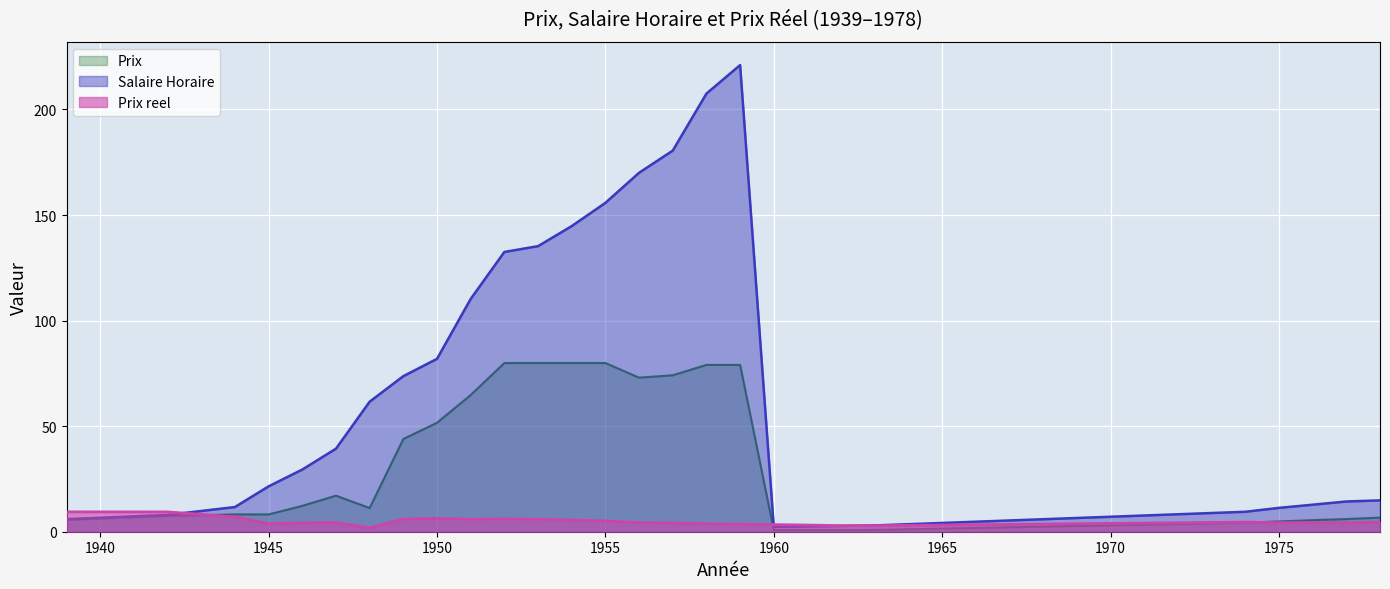

List the labels in order of Salaire Horaire value, smallest first.

1960, 1961, 1962, 1963, 1939, 1942, 1974, 1975, 1944, 1976, 1977, 1978, 1945, 1946, 1947, 1948, 1949, 1950, 1951, 1952, 1953, 1954, 1955, 1956, 1957, 1958, 1959